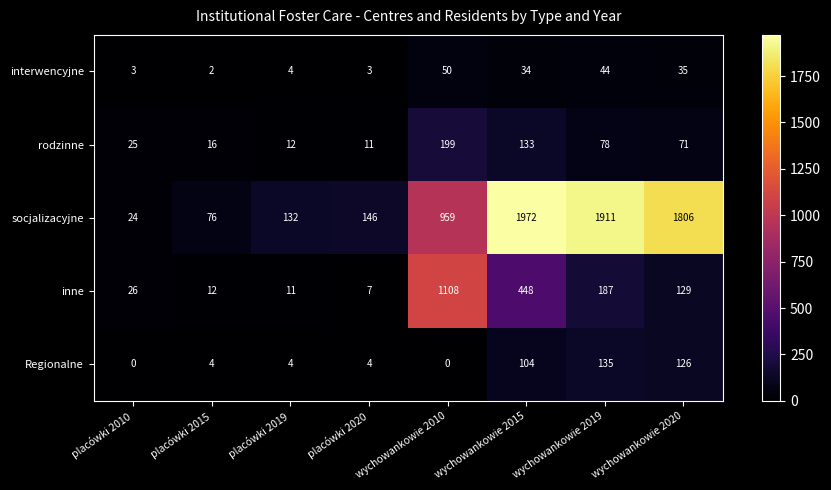

Which label corresponds to the largest value in the chart?

wychowankowie 2015